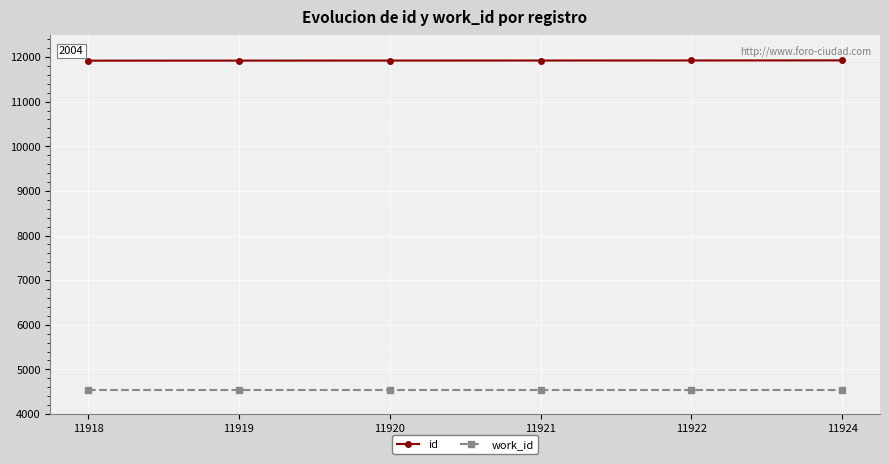

The id series shows 15709 at 11921. True or false?

False